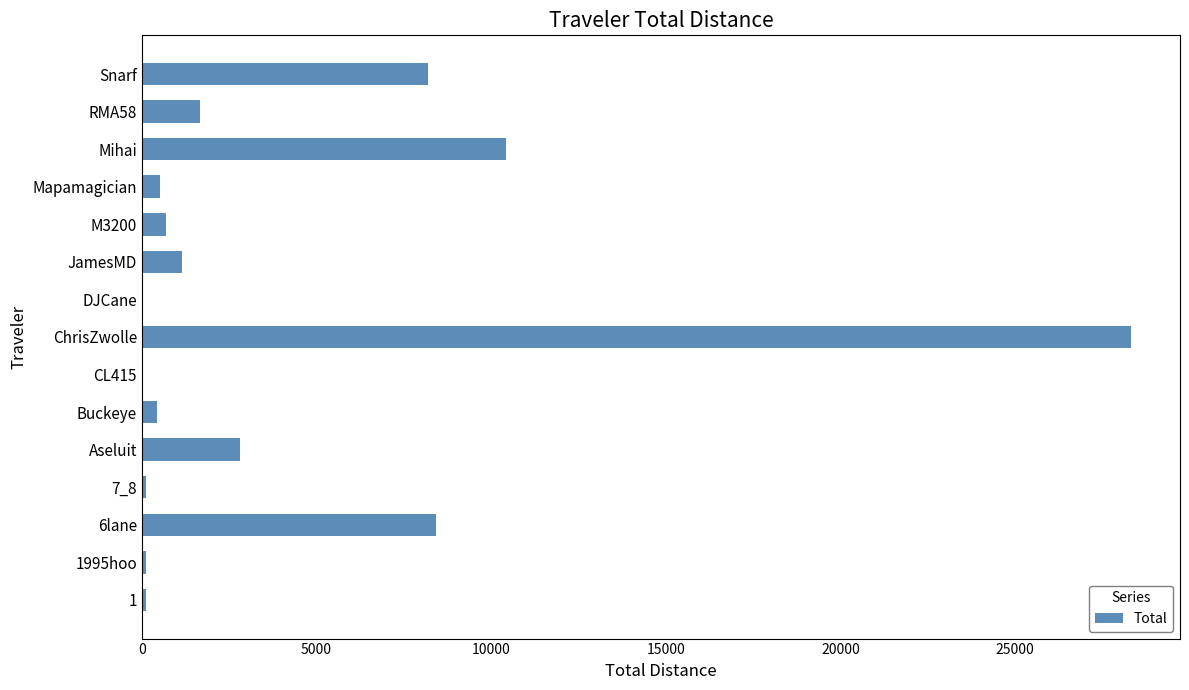

The chart shows a value of 1138.5 at JamesMD. True or false?

True